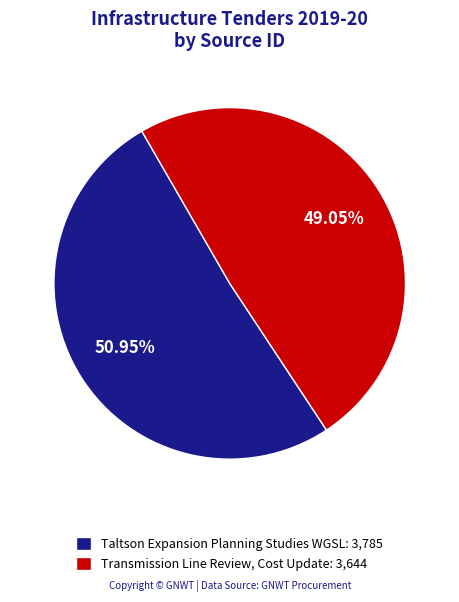

Approximately how many times larger is the value at Taltson Expansion Planning Studies WGSL compared to Transmission Line Review, Cost Update?

1.0